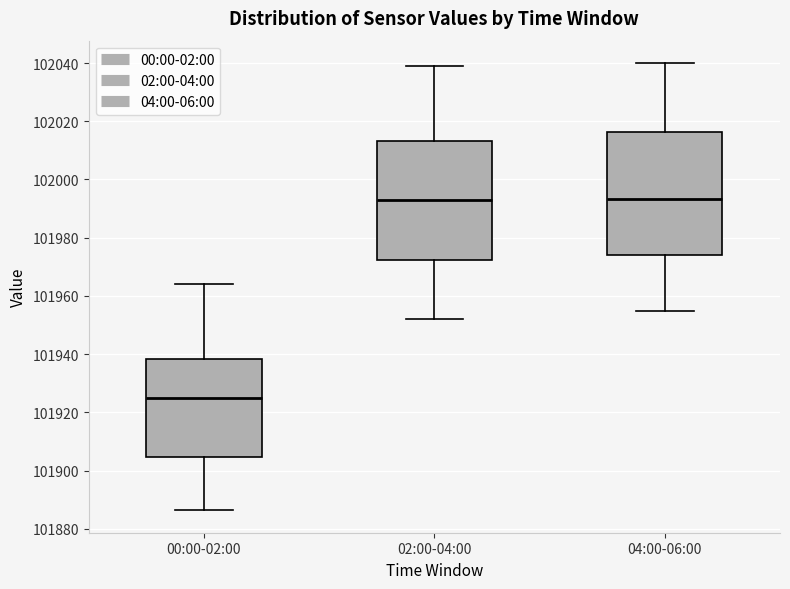

Reading left to right, read every box against the y-axis: the position of its median line, the range the box covers, and the ends of its whiskers. The values are not printed on the chart, so give them approximately, as read against the axis.

00:00-02:00: median 101924, box 101904 to 101938, whiskers 101886 to 101964
02:00-04:00: median 101992, box 101972 to 102014, whiskers 101952 to 102038
04:00-06:00: median 101994, box 101974 to 102016, whiskers 101954 to 102040